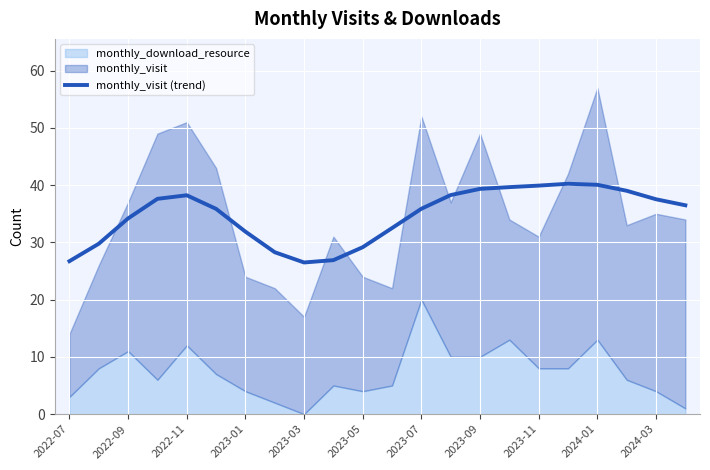

True or false: monthly_visit (trend) has a value of 22.9 at 2022-11.

False